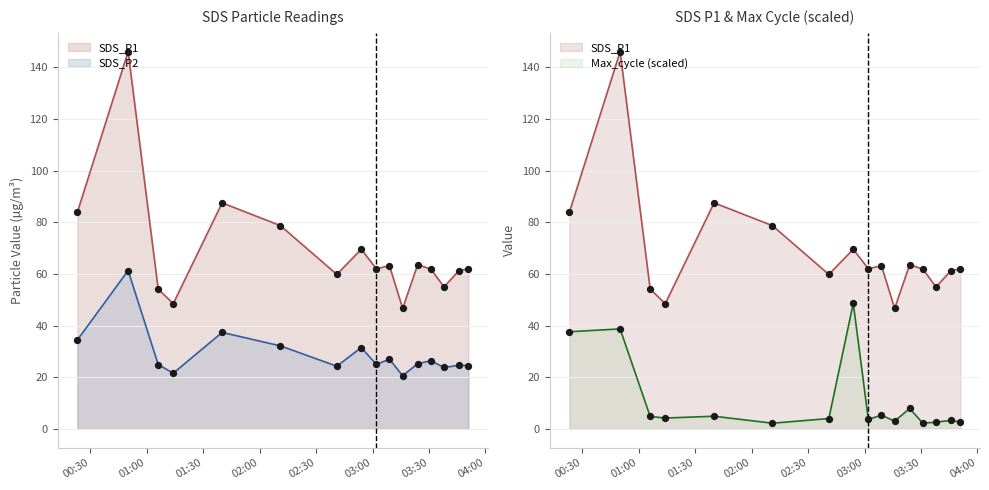

Which series contains the lowest Y value?

Max_cycle